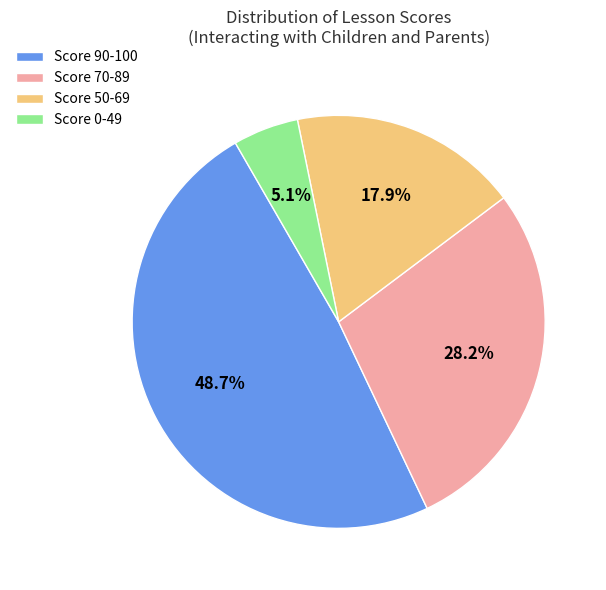

Which category has the biggest portion of the pie?

Score 90-100